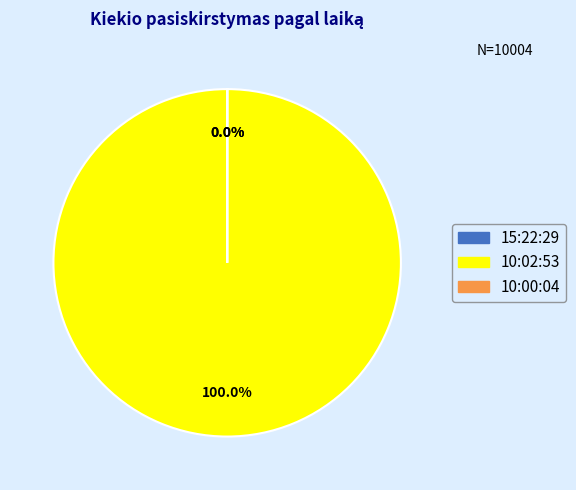

Which category accounts for the majority?

10:02:53